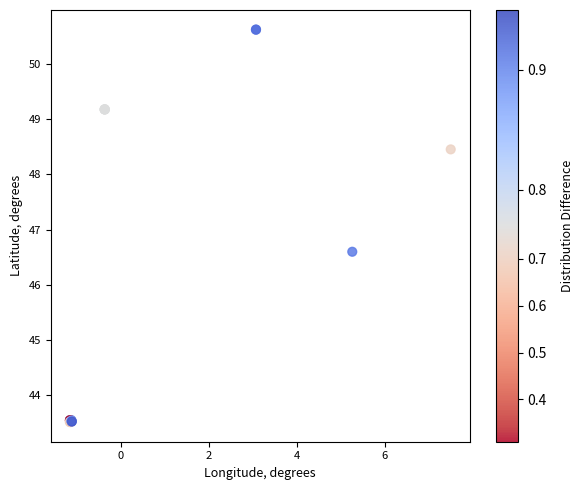

What Y value in the scatter plot is closest to 47?

46.6